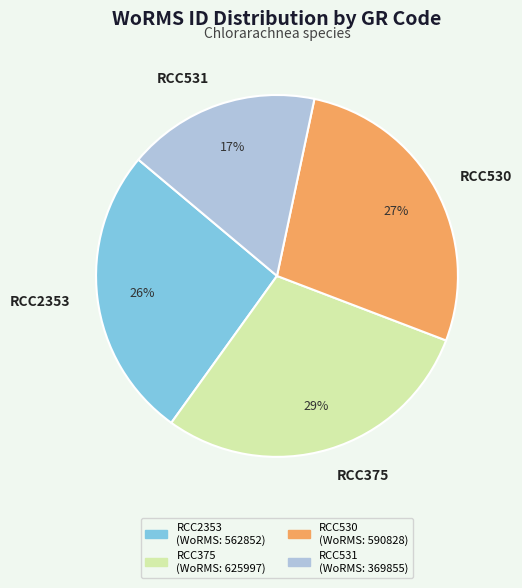

How many slices are in this pie chart?

4